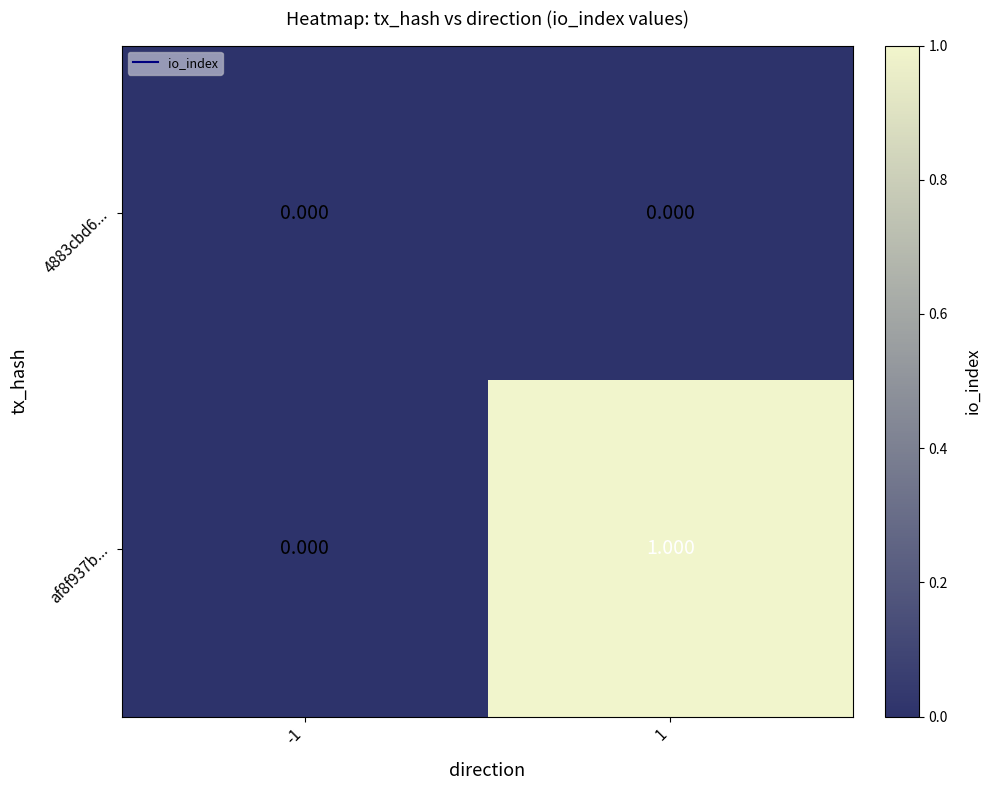

Which series has the widest spread of values?

af8f937b...